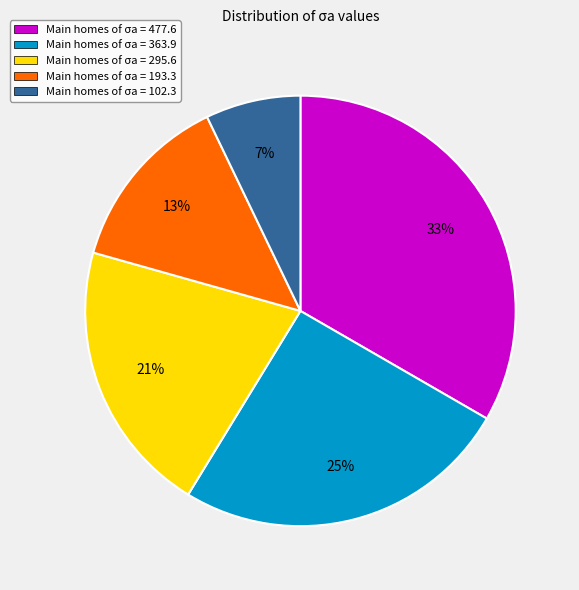

To the nearest percent, what is the difference between the largest and smallest slice percentages?

26%